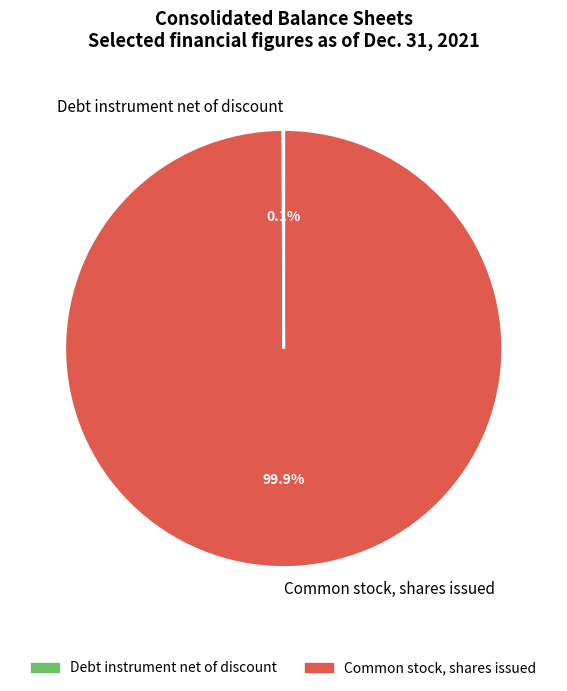

Is there any slice that represents more than half of the pie?

Yes